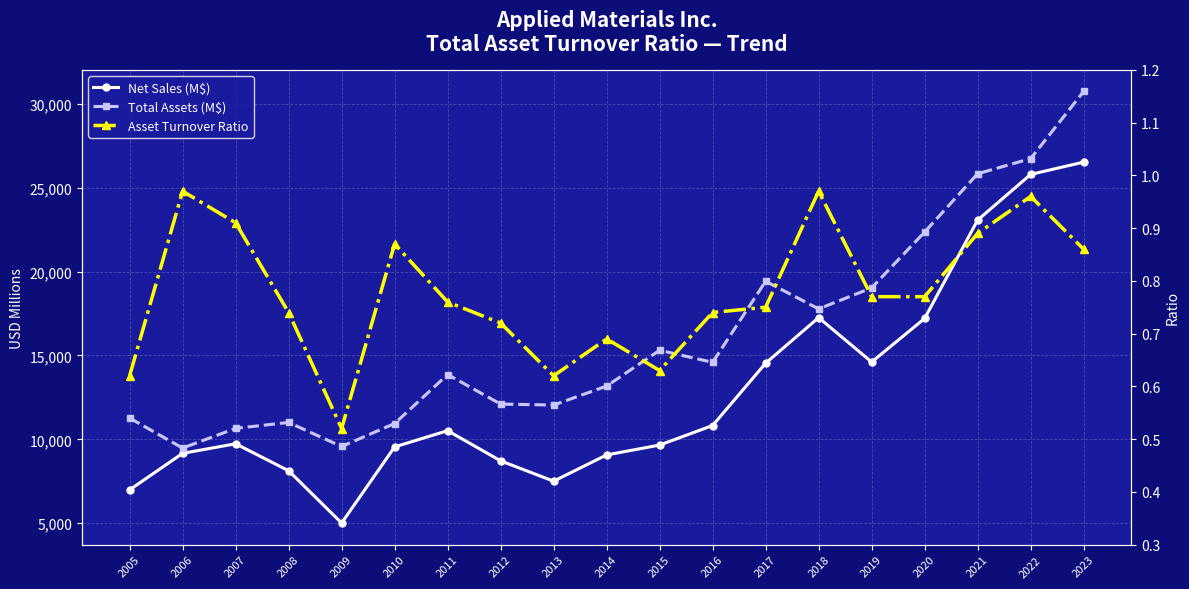

What is the spread (max minus min) of values at 2009?

9573.5